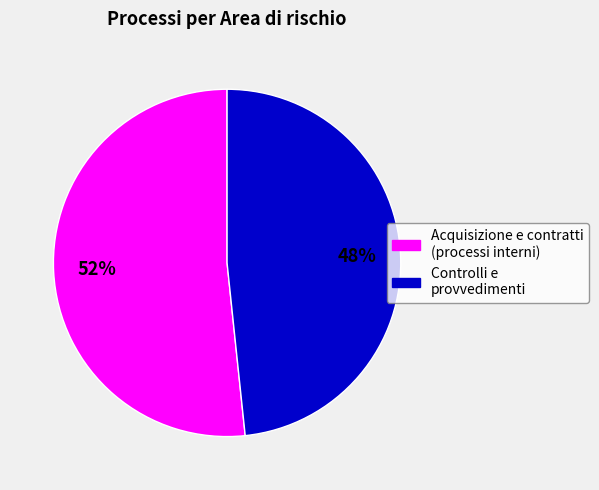

Does any single category account for the majority?

Yes